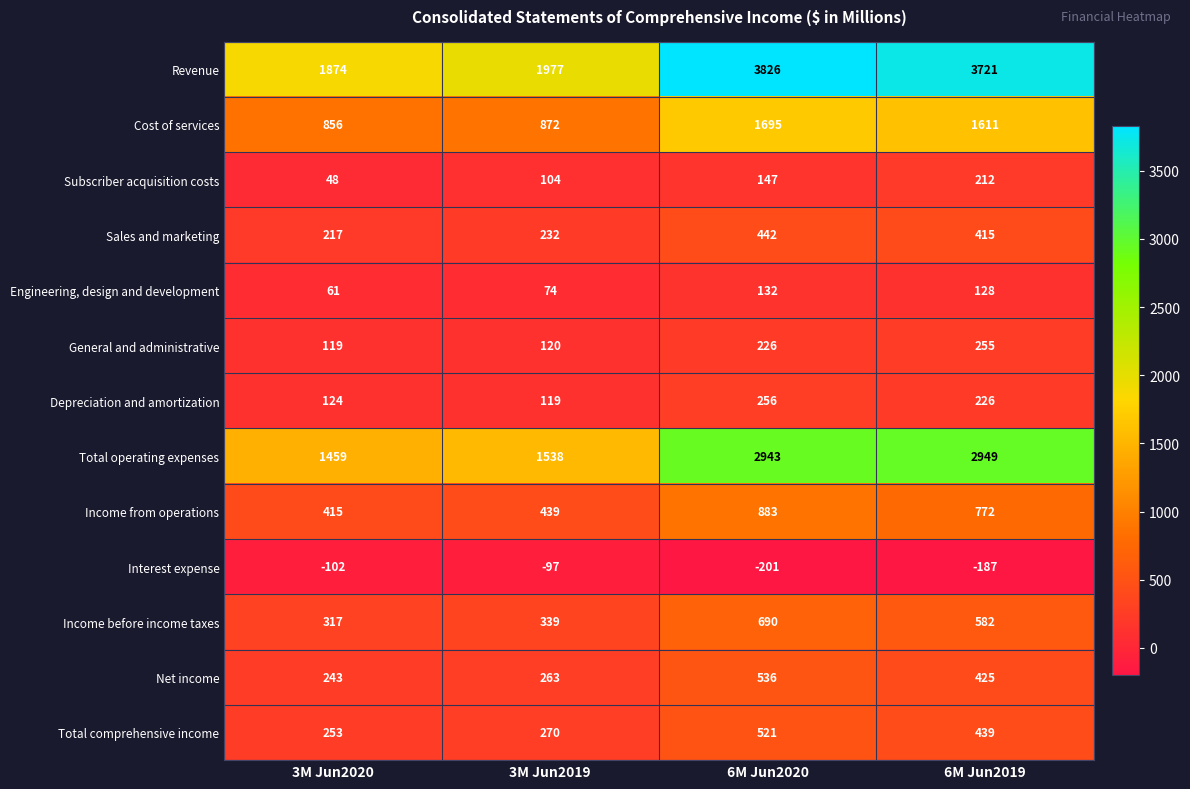

What is the sum of all Revenue values?

11398